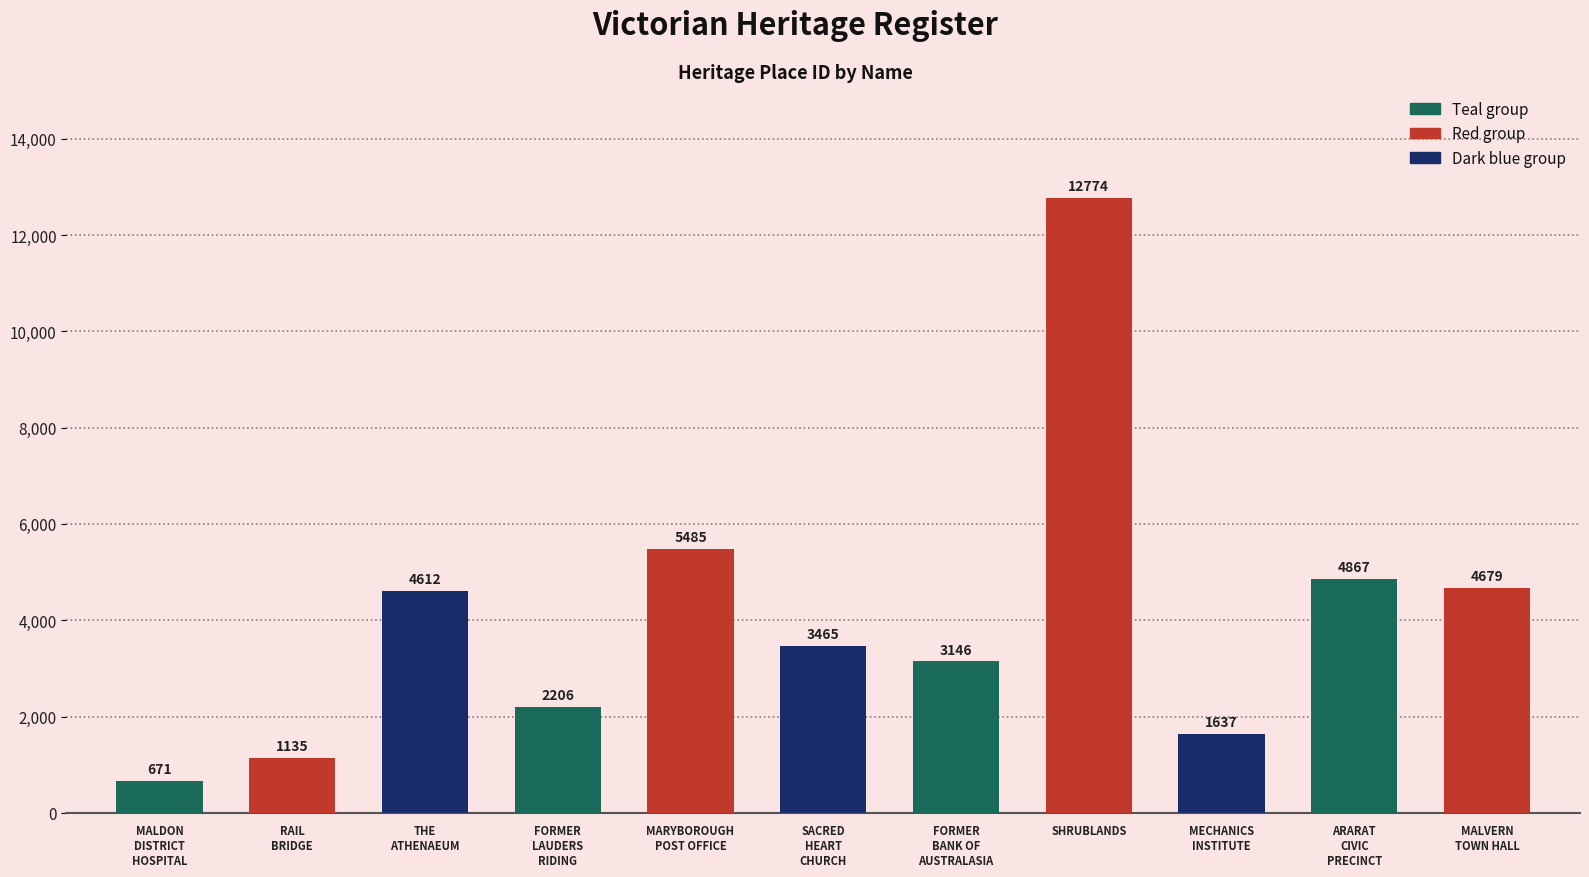

At which label is the value closest to 6722?

MARYBOROUGH
POST OFFICE